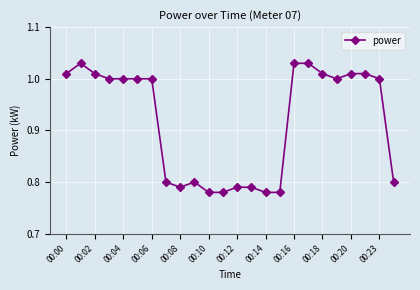

What is the sum of all values?

22.0